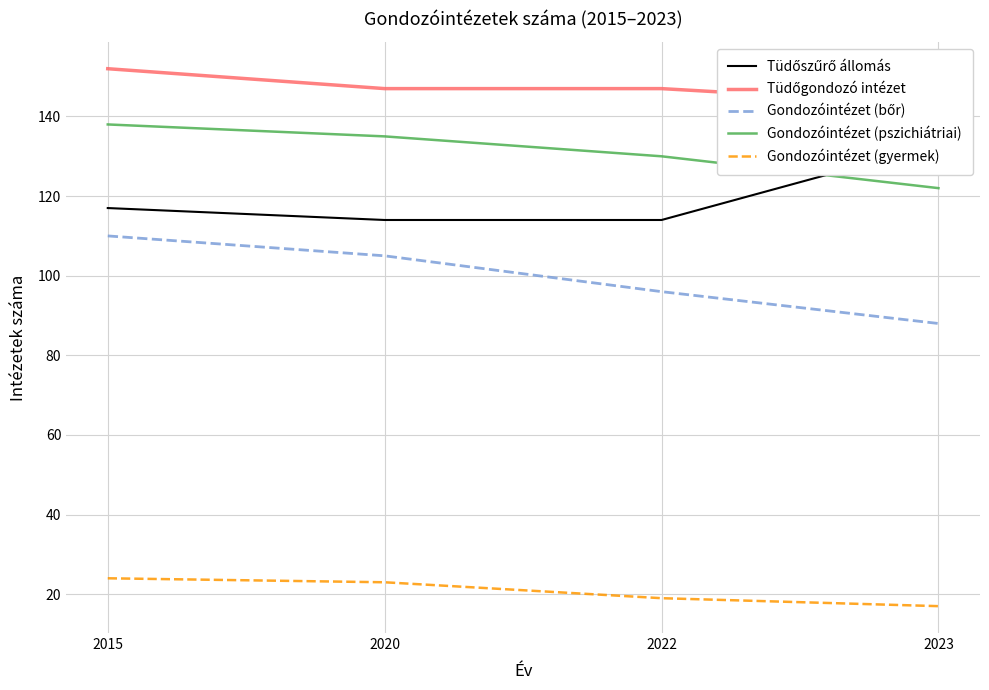

True or false: Gondozóintézet (pszichiátriai) and Tüdőgondozó intézet intersect in this chart.

False